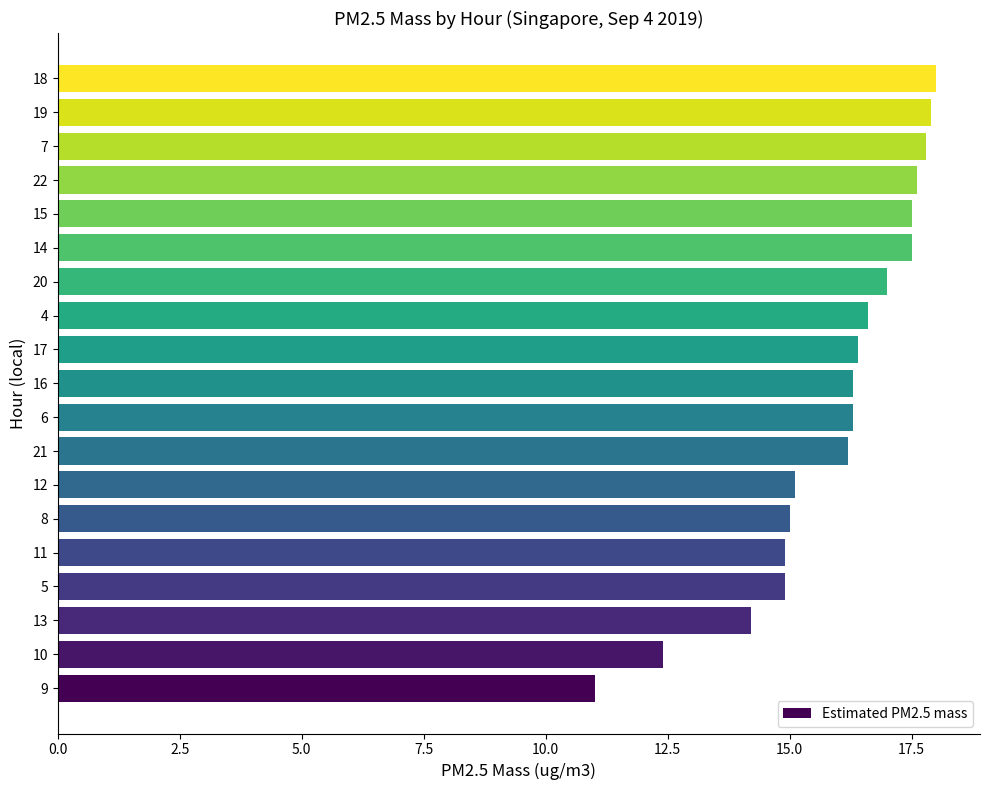

Is it true that the value at 7 is 17.8?

True